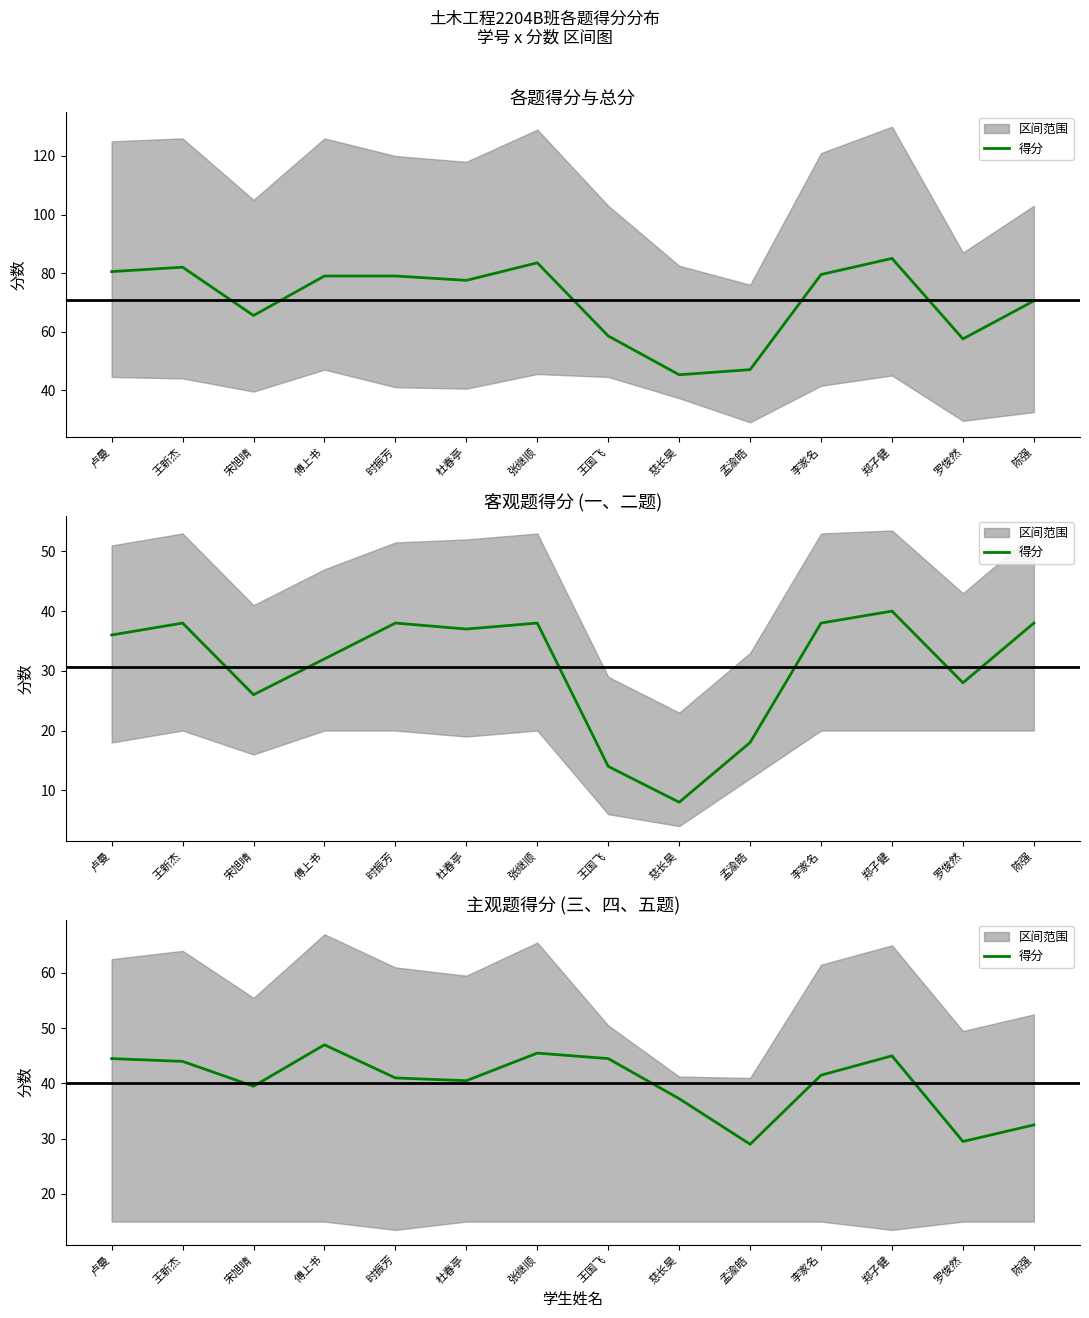

How many lines are shown in the chart?

1